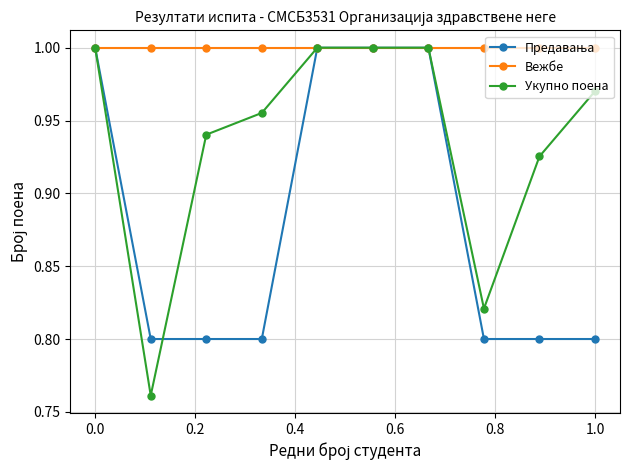

At how many categories does at least one series exceed 0?

10